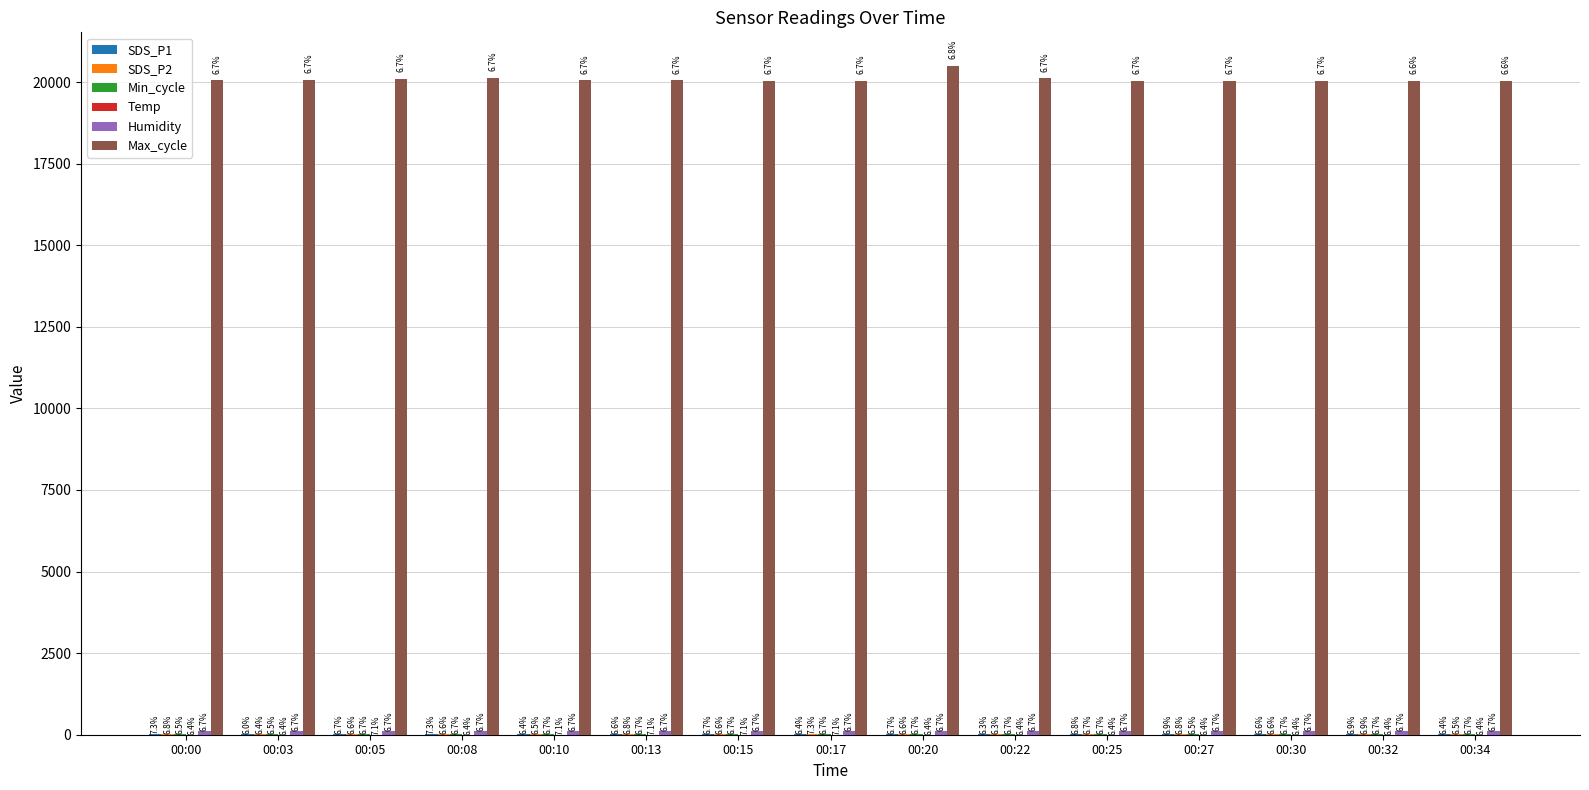

Which series has the widest spread of values?

Max_cycle